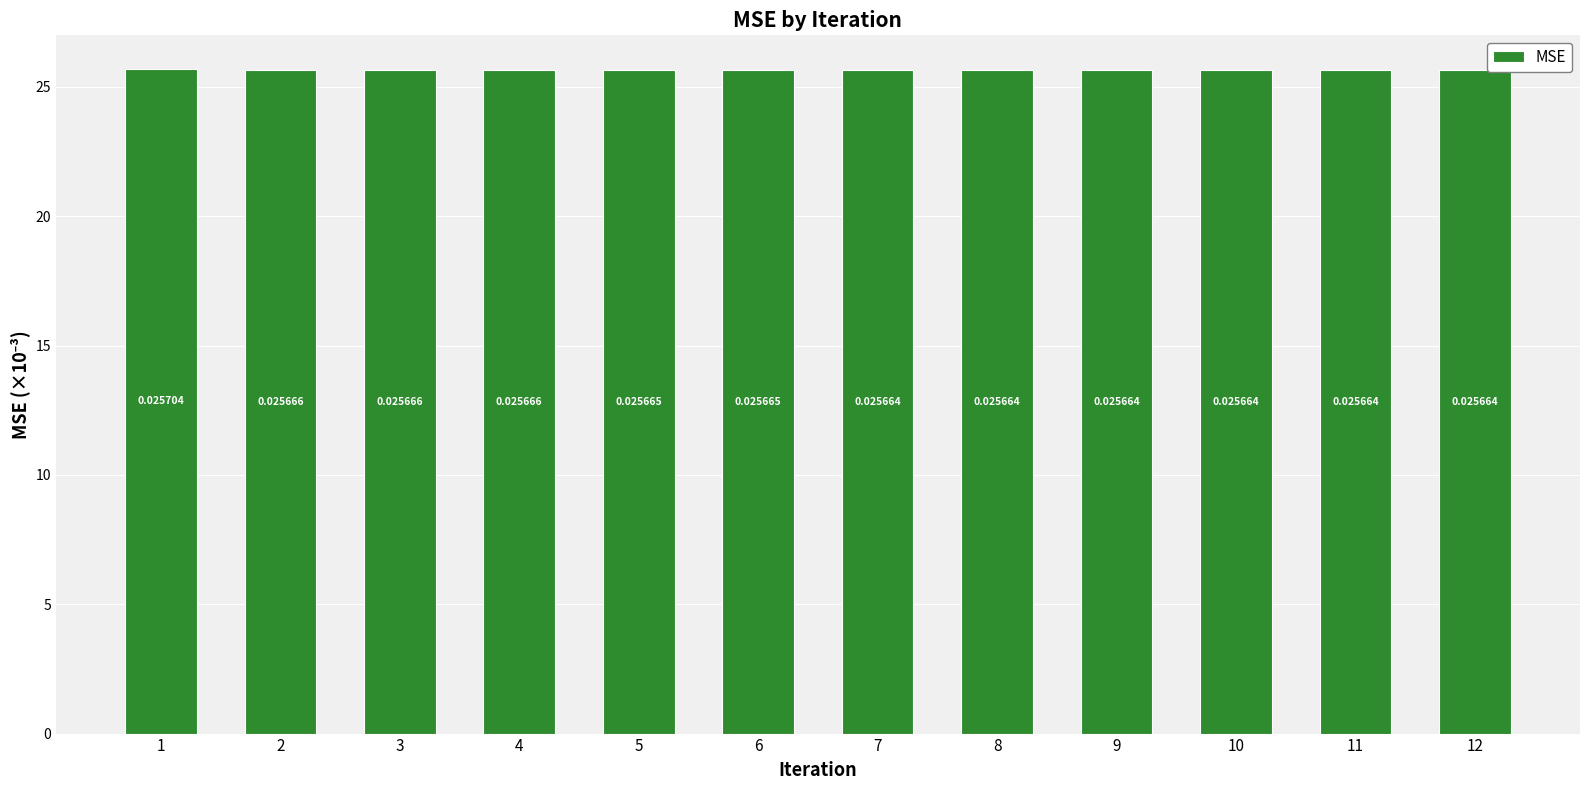

Count the values in the range 25 to 26.

12